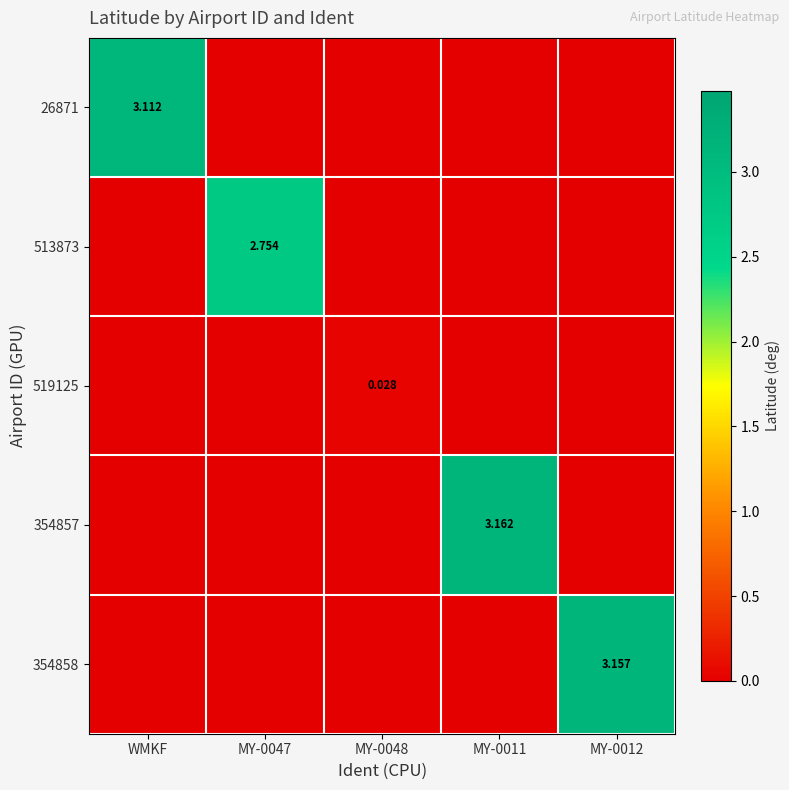

At which label does 354857 reach its peak?

MY-0011